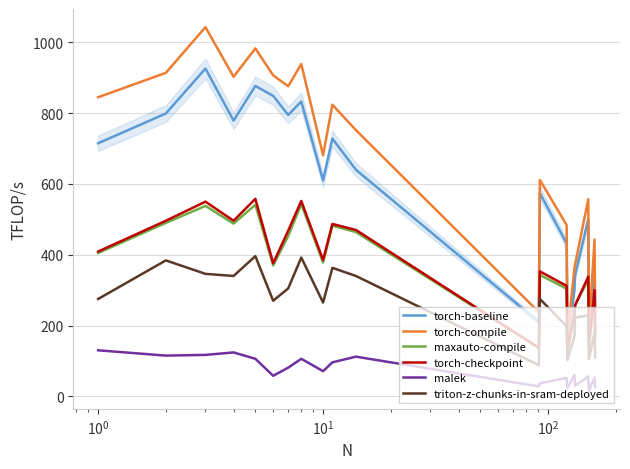

What is the maximum value shown in the chart?

1043